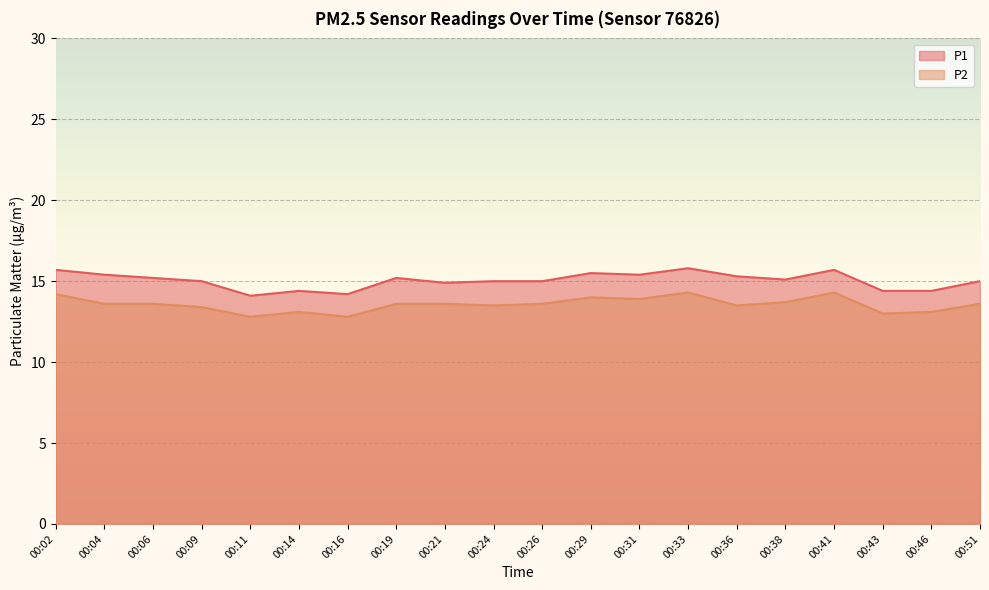

List the series in order of their peak value, highest first.

P1, P2